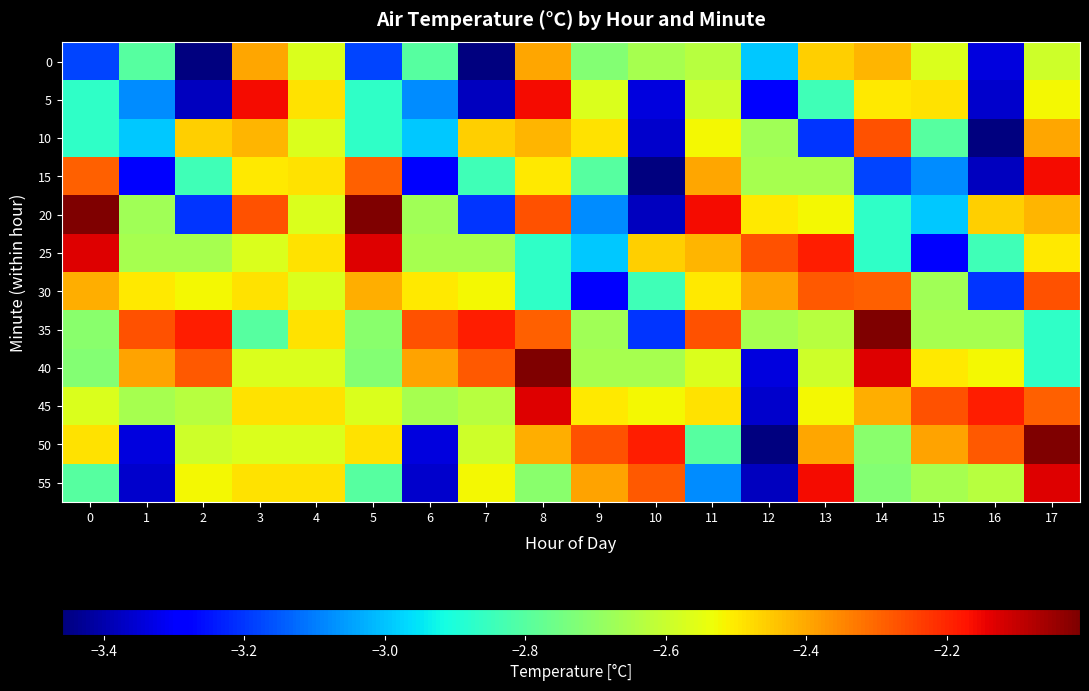

Which series has the widest spread of values?

50